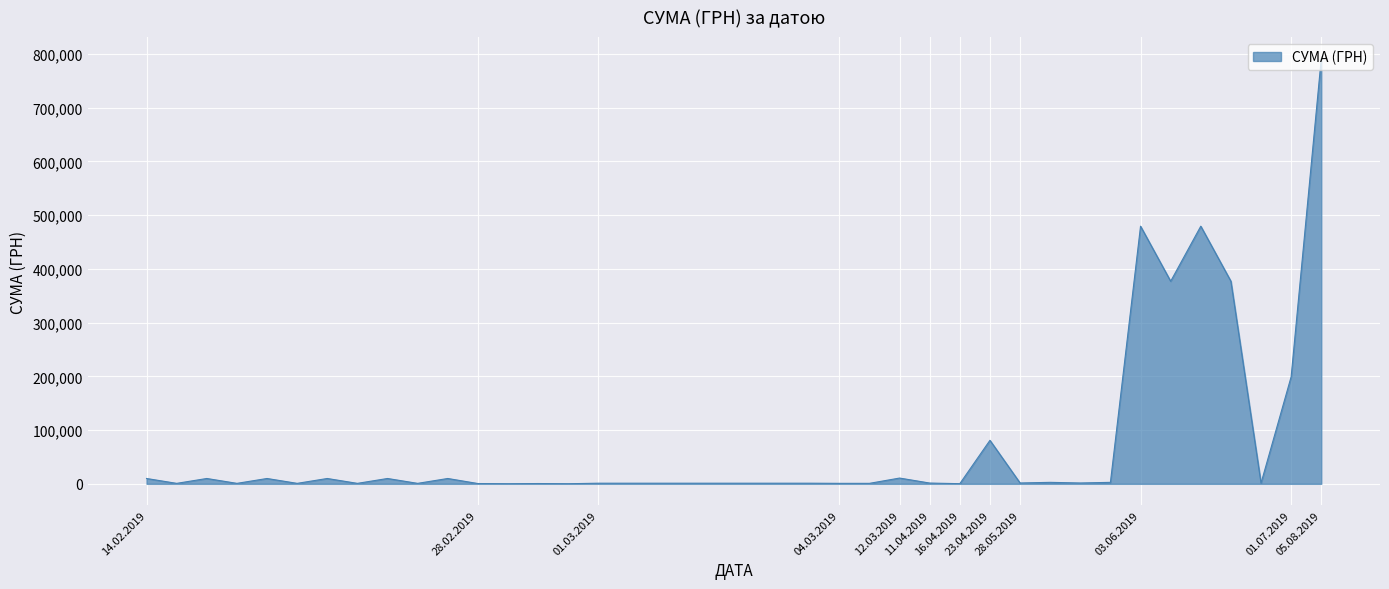

What is the greatest value displayed?

791575.8